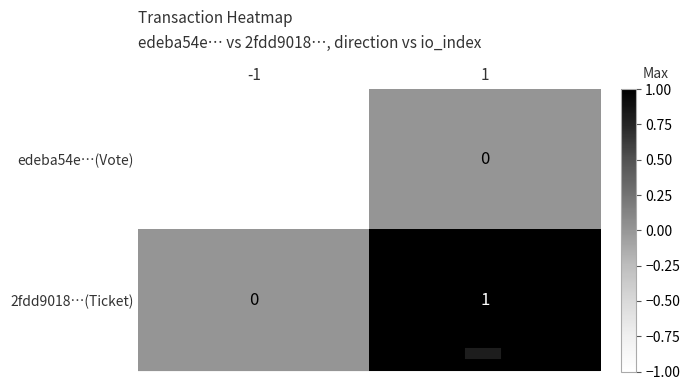

Which series has the largest total across all categories?

2fdd9018…(Ticket)